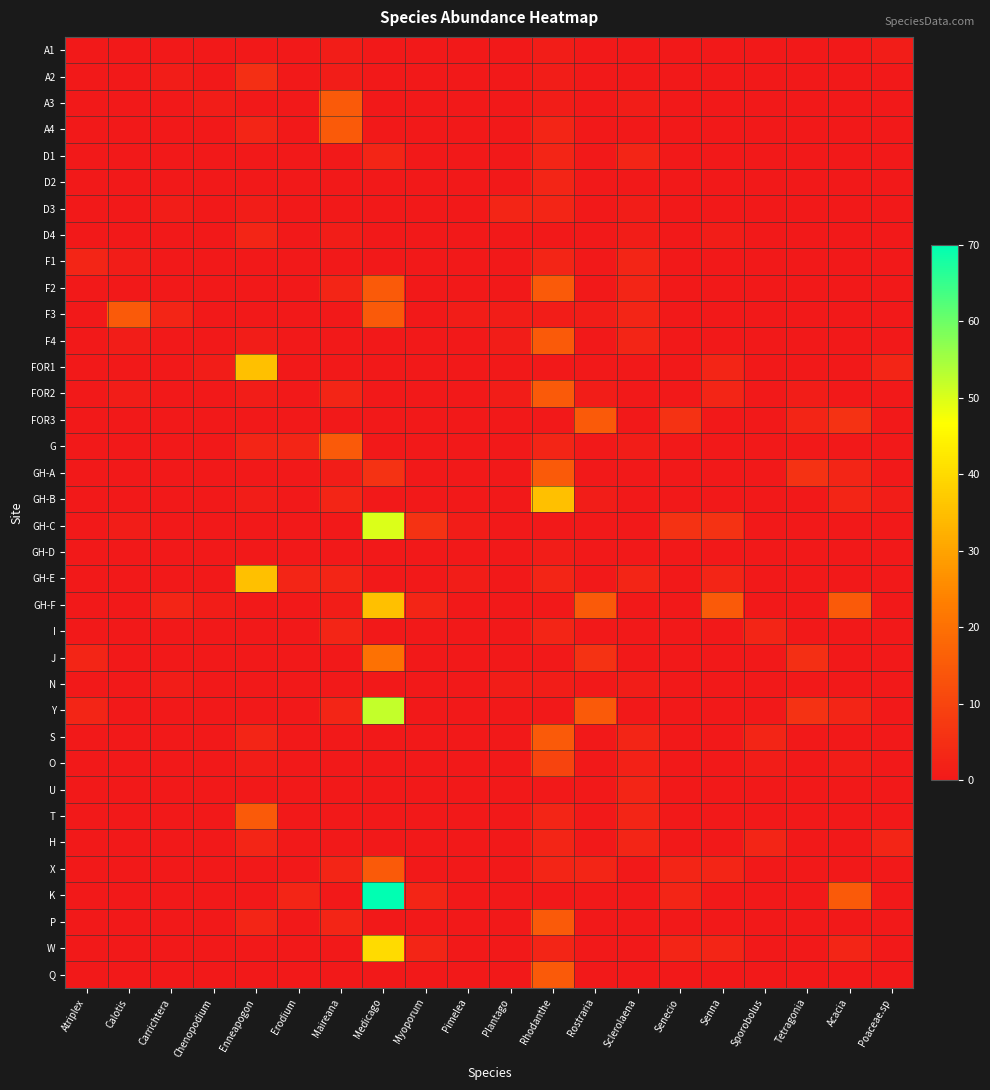

Count the number of data series in this chart.

36